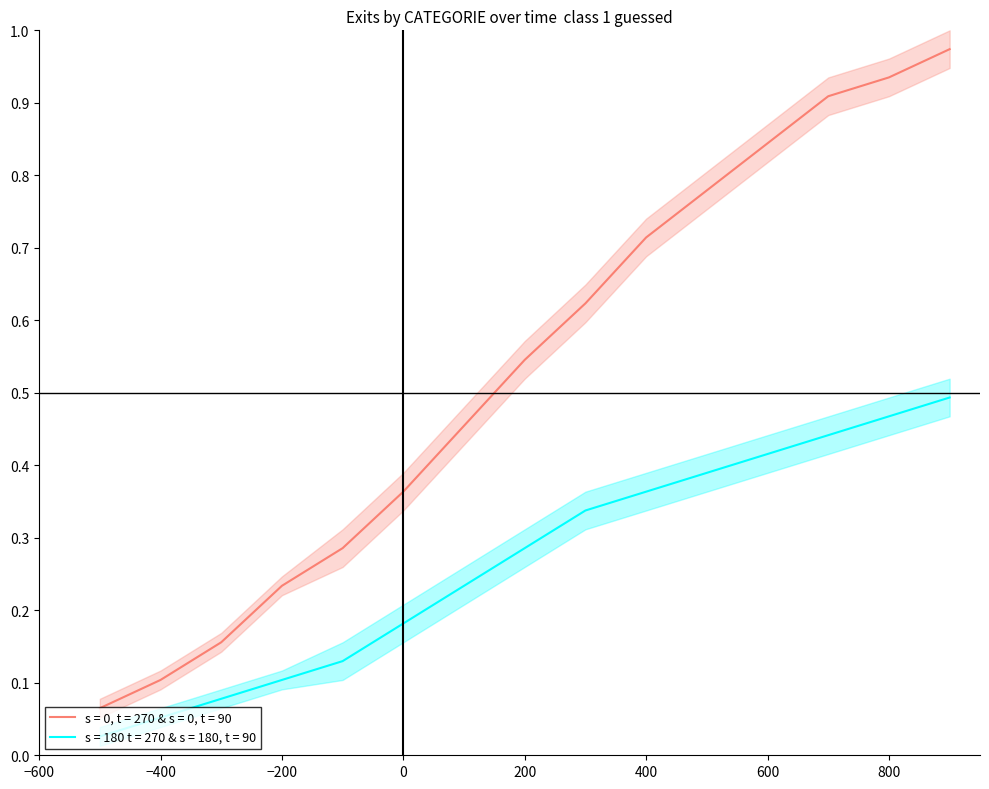

What is the highest value of the AB count per hour (s=0) series?

1.0